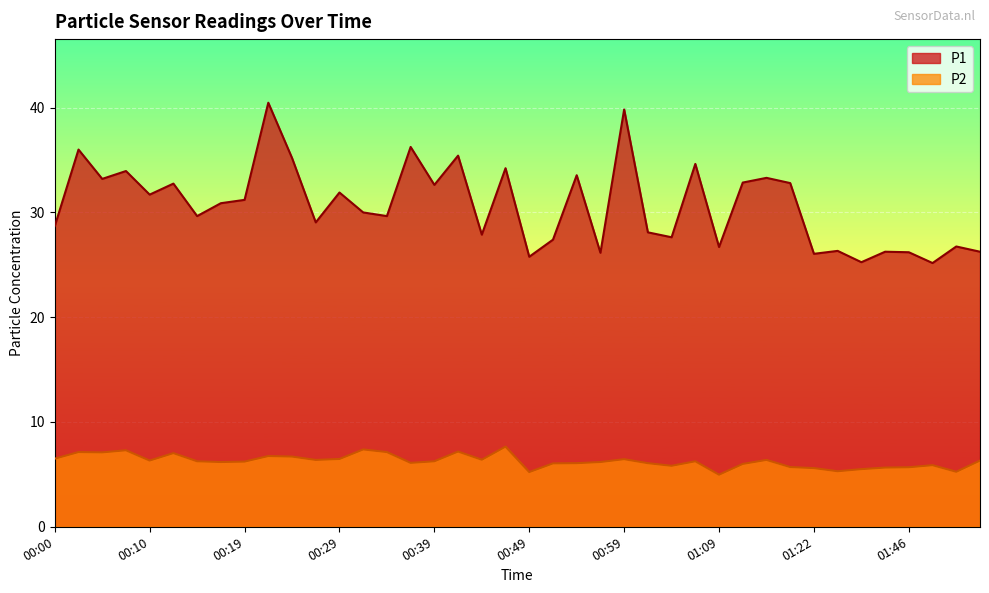

What is the sum of the P1 values at 00:05 and 01:25?

59.5